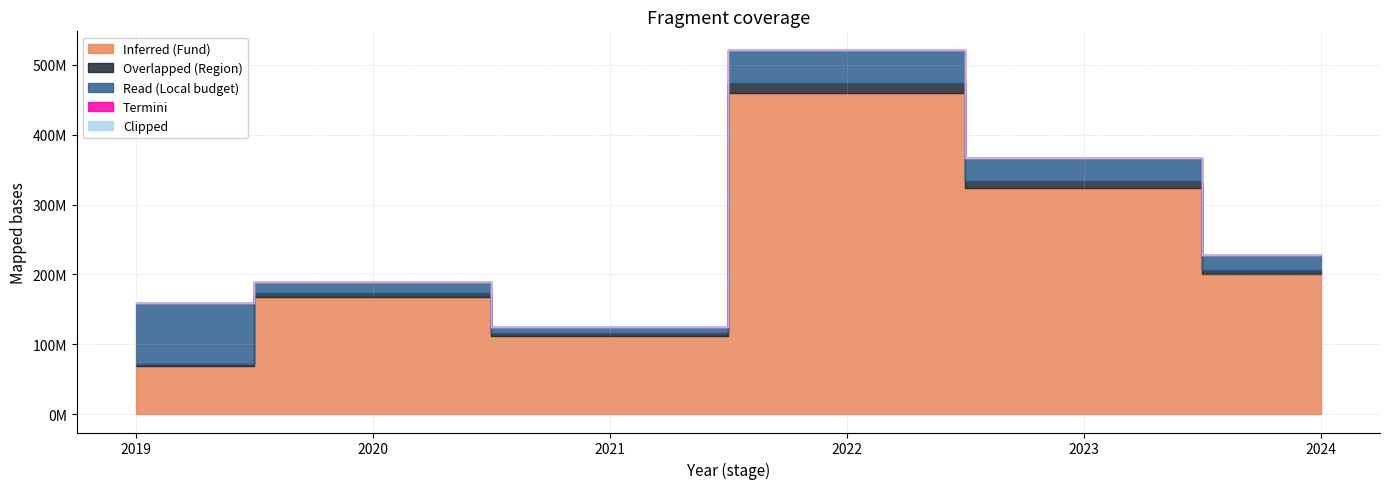

What is the difference between the maximum and minimum values in the Read (Local budget) series?

78992348.7